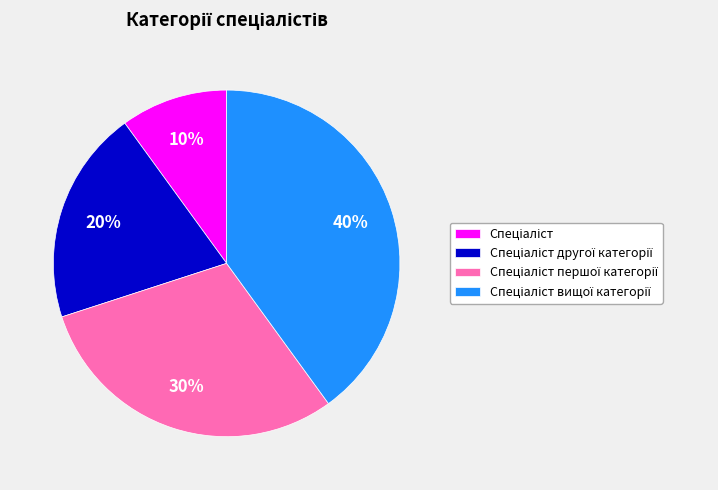

To the nearest percent, what is the average slice percentage?

25%